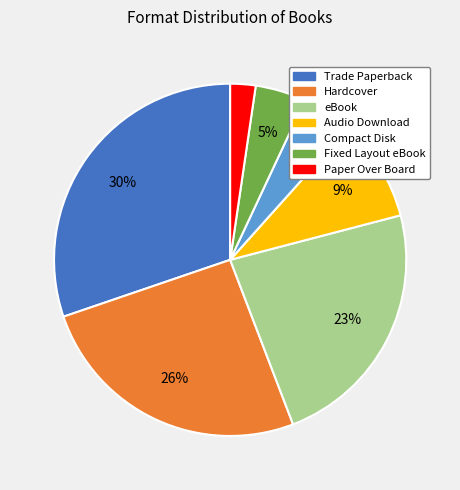

Does Audio Download represent more than half of the total?

No